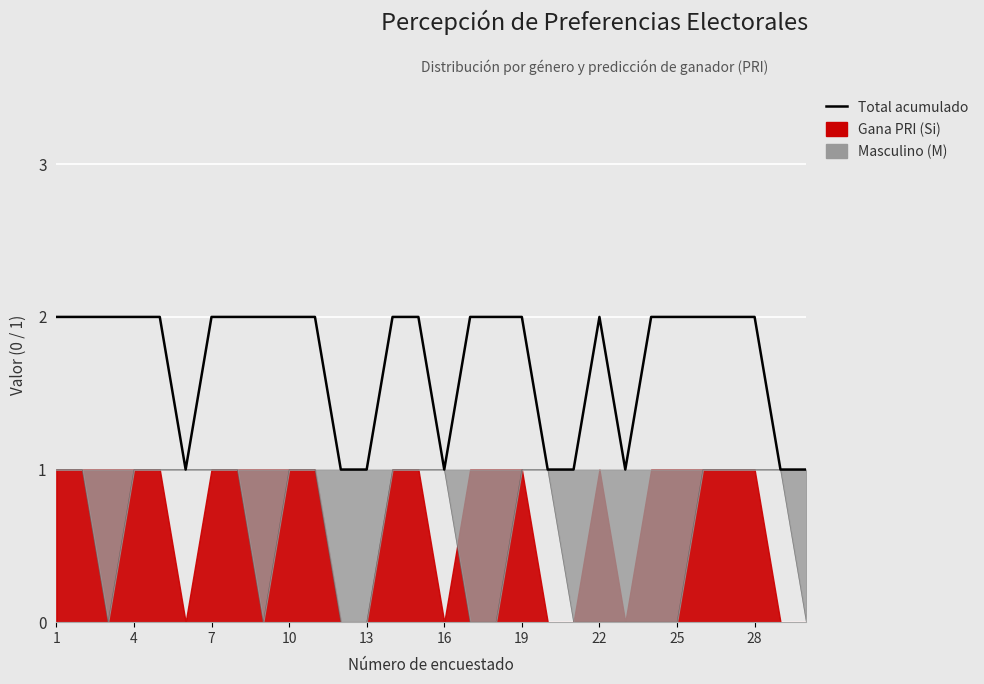

What is the value of the 4th point from the left?

2